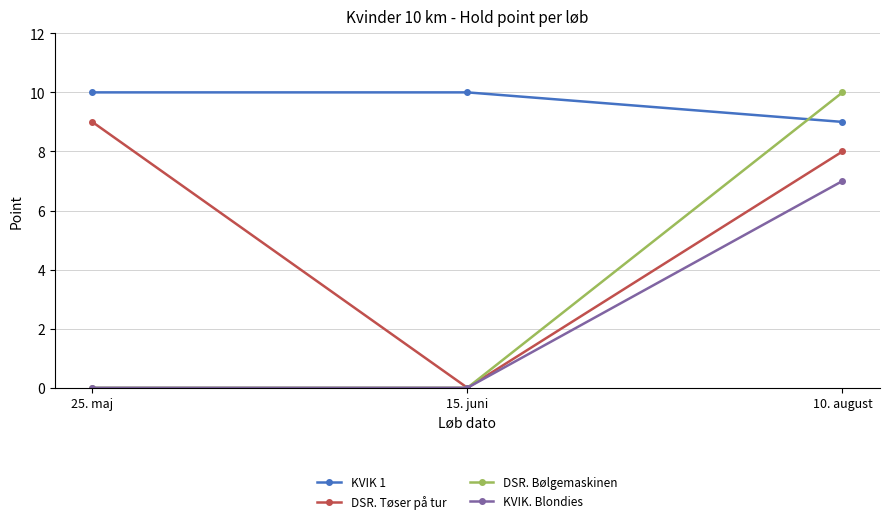

What position from the right is 15. juni?

2